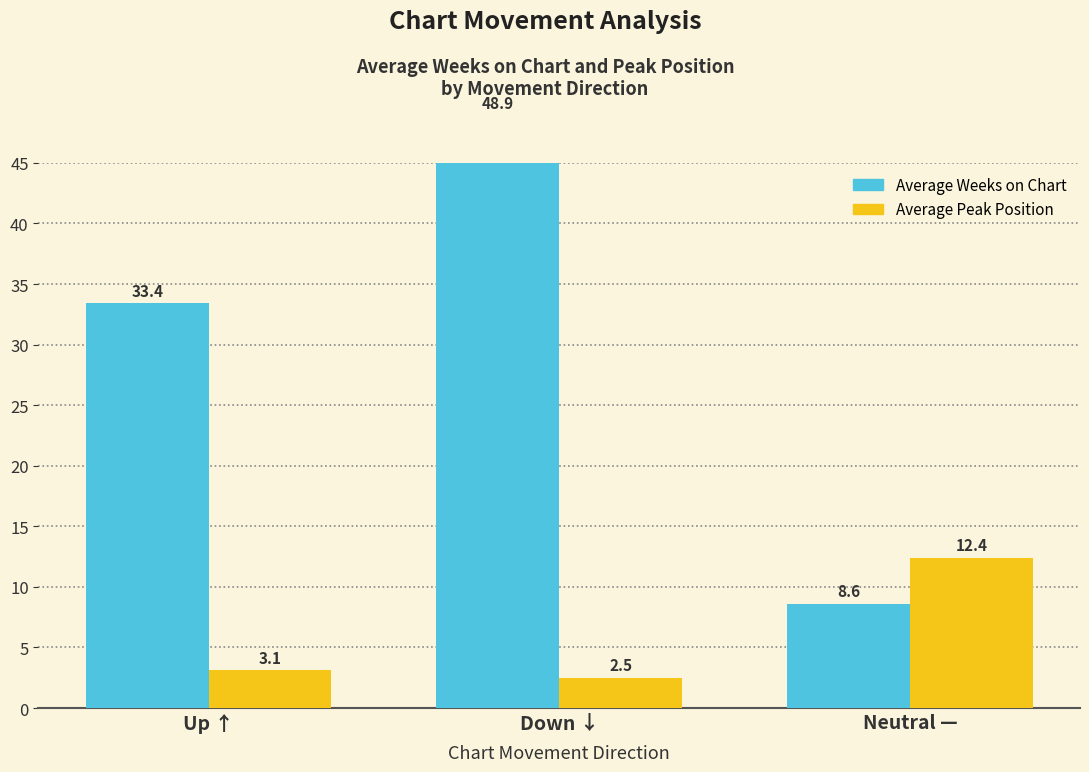

What is the smallest value displayed?

2.5